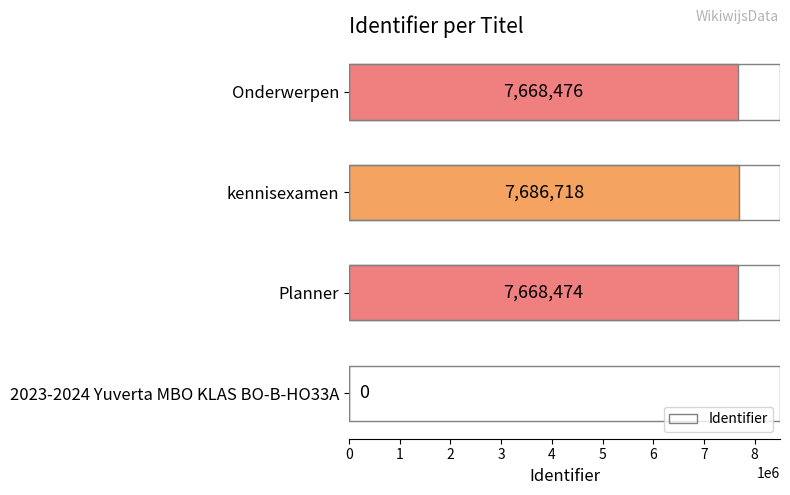

What is the change in value from kennisexamen to Onderwerpen?

-18242